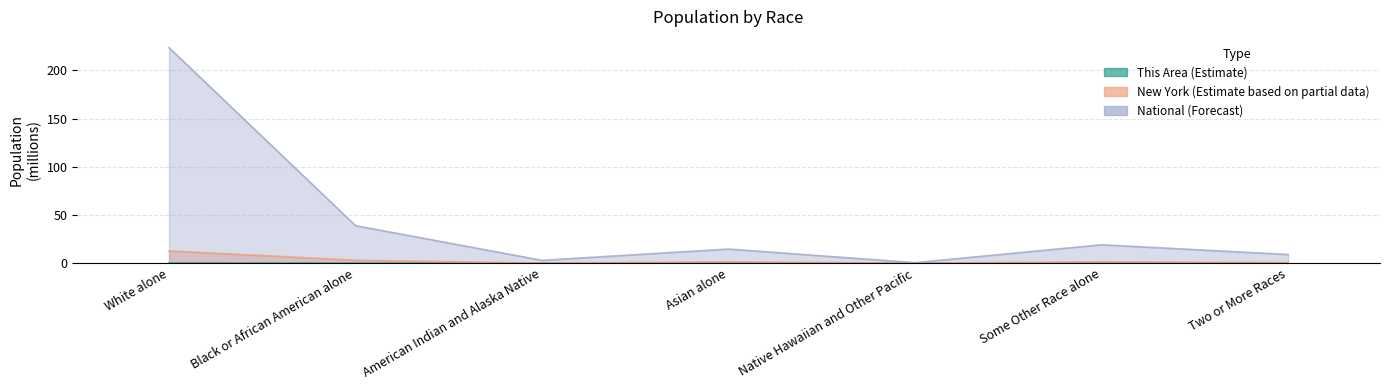

List the series in order of their peak value, highest first.

National, New York, This Area